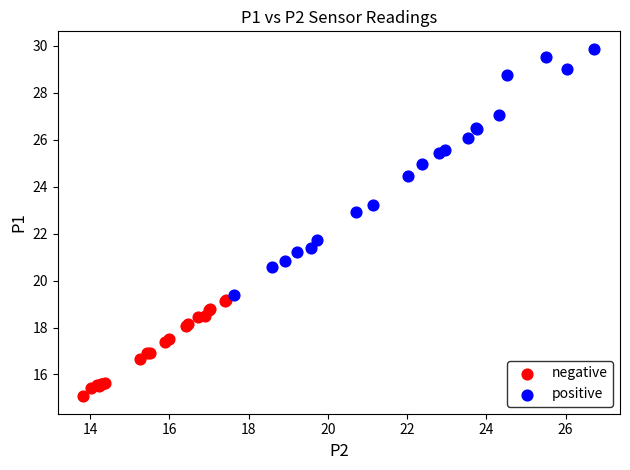

What are all the series names shown in the legend?

negative, positive